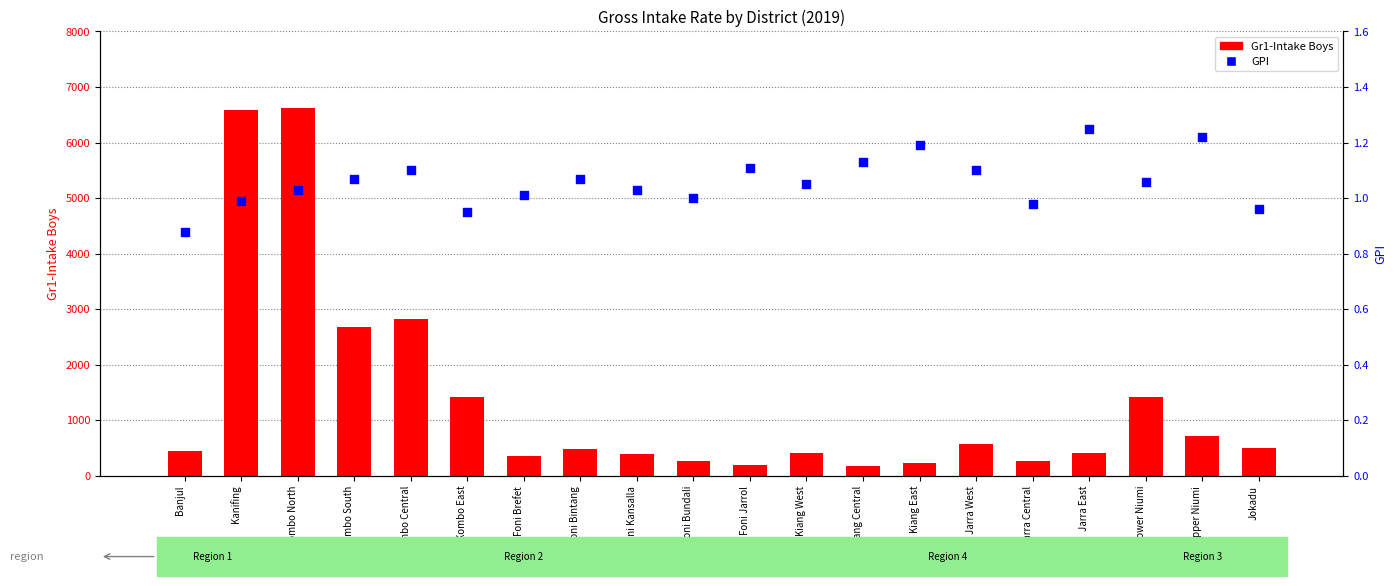

Which series reaches the maximum Y coordinate?

Gr1-Intake Boys